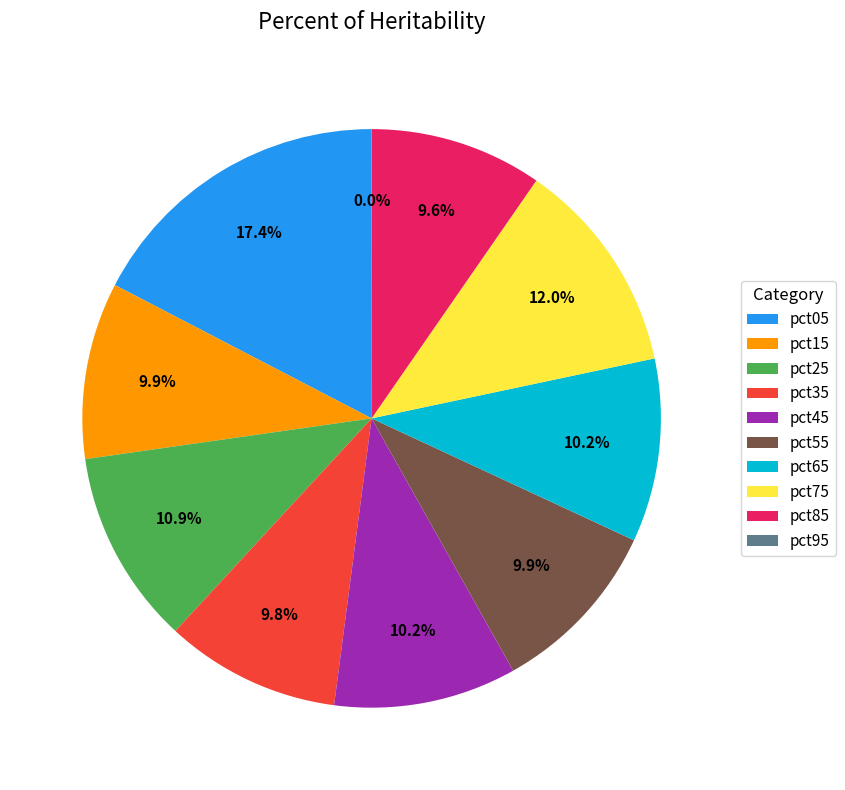

True or false: pct55 accounts for 1% of the total.

False